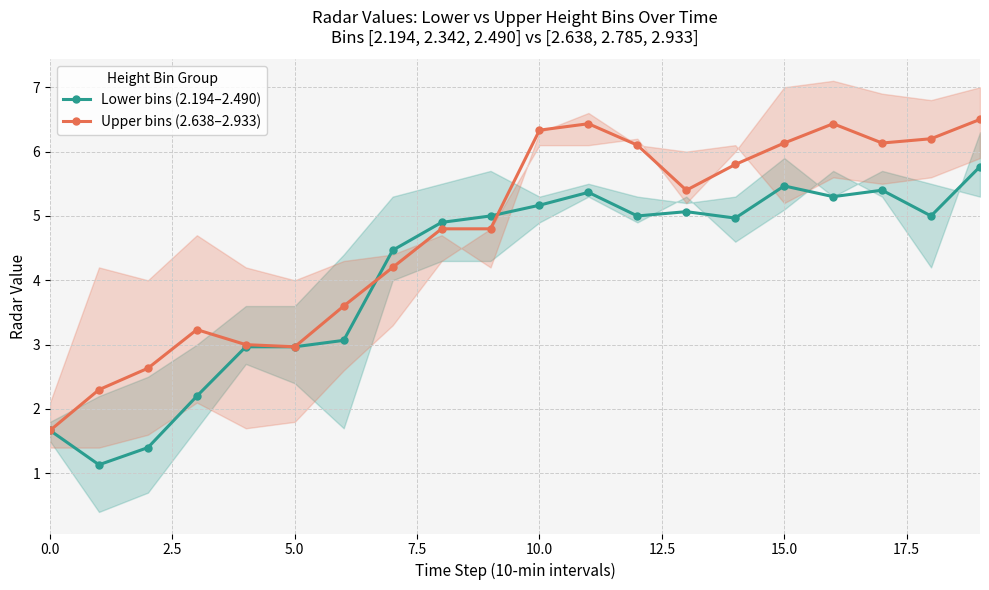

What are all the series names shown in the legend?

Lower bins (2.194–2.490), Upper bins (2.638–2.933)